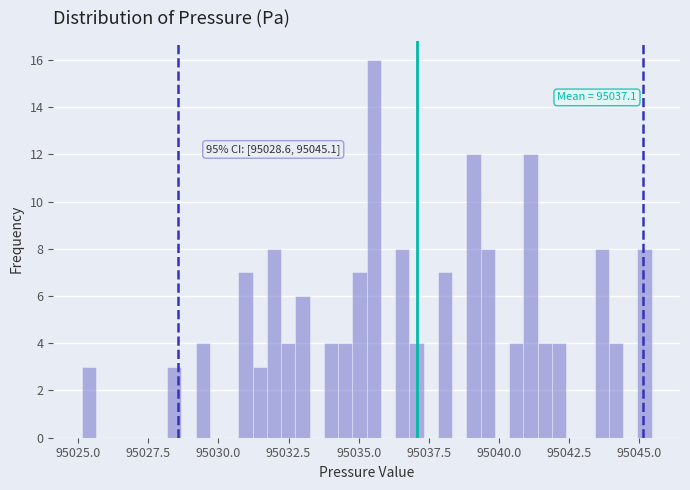

Around what value on the x-axis is the tallest bar? Give the approximate position of its centre, as read against the axis.

95035.5